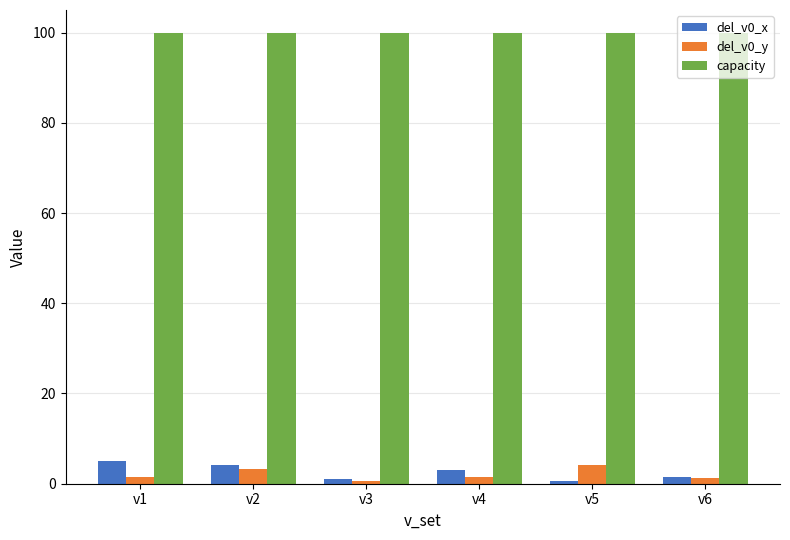

What is the maximum value for del_v0_x?

5.0